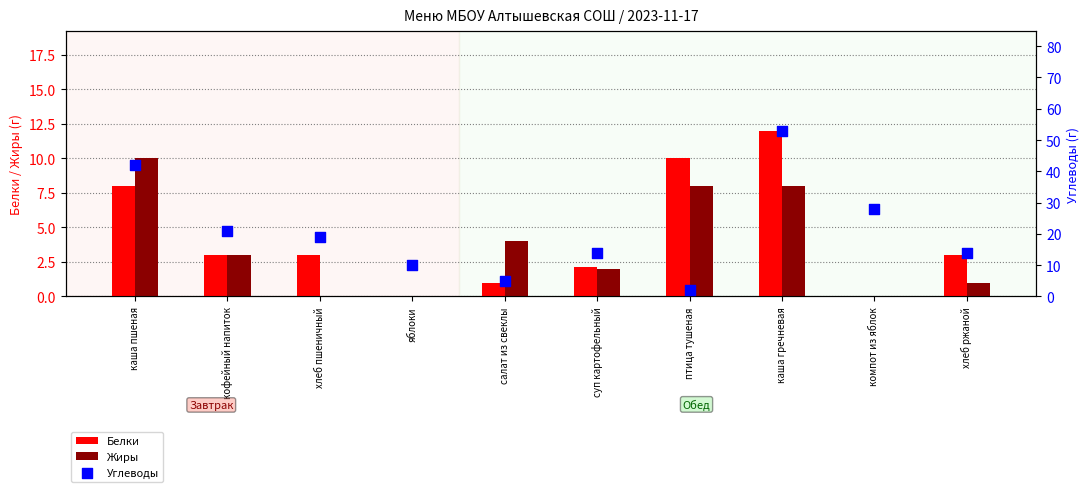

Is the value of Жиры at хлеб пшеничный greater than the value of Углеводы at суп картофельный?

No